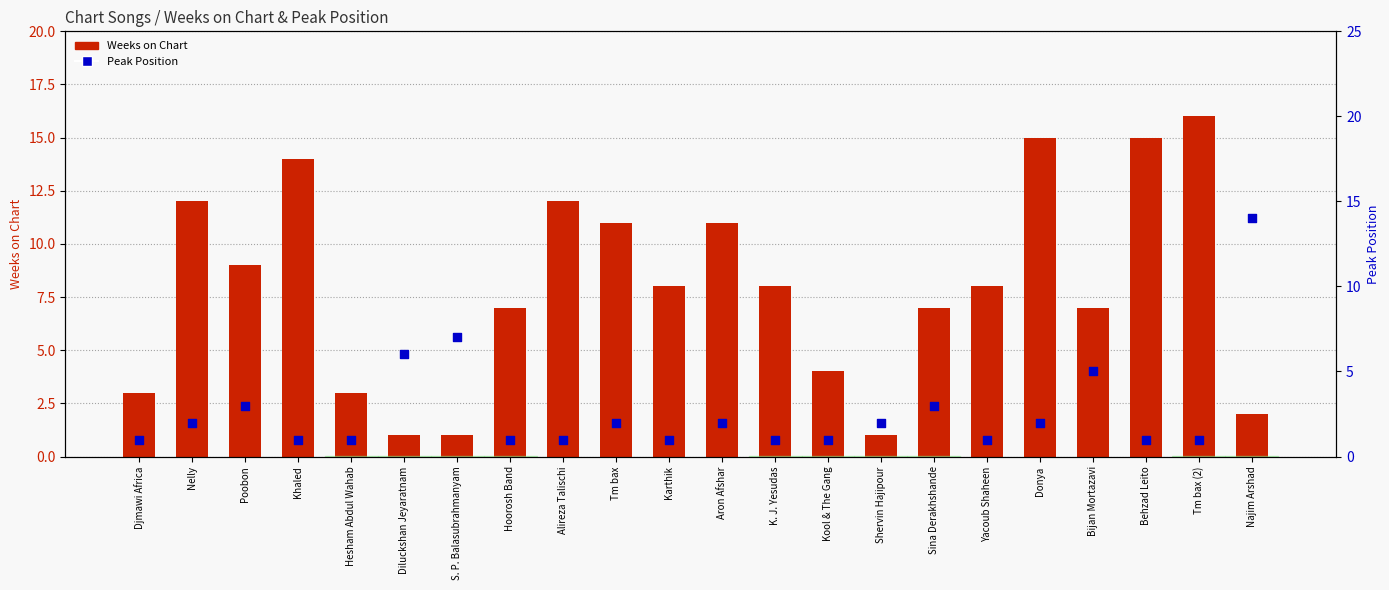

What are all the series names shown in the legend?

Weeks on Chart, Peak Position